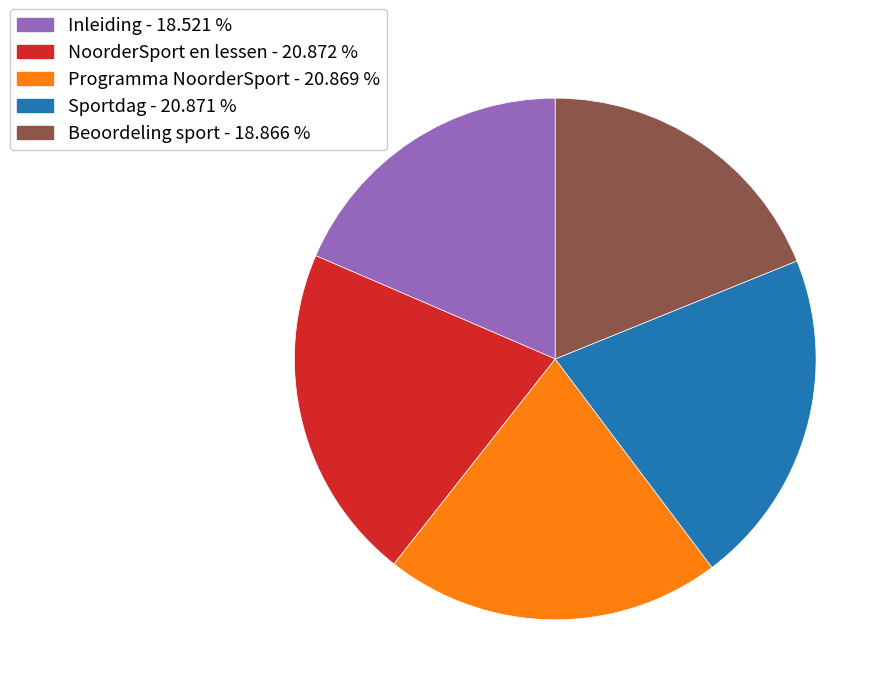

Approximately how many times larger is the value at Programma NoorderSport - 20.869 % compared to NoorderSport en lessen - 20.872 %?

1.0